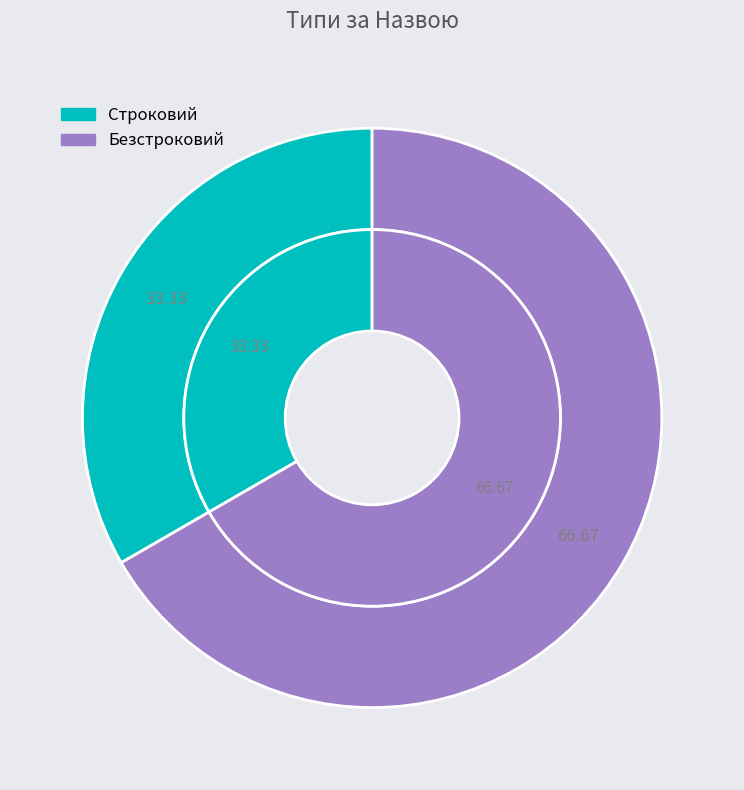

Count the number of slices in the pie.

2